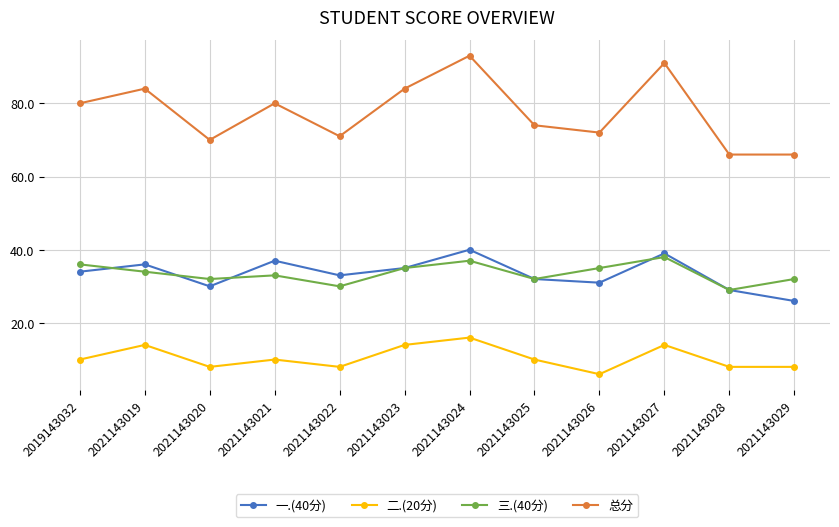

Reading right to left, list all the values displayed in this chart.

一.(40分): 2021143029=26	2021143028=29	2021143027=39	2021143026=31	2021143025=32	2021143024=40	2021143023=35	2021143022=33	2021143021=37	2021143020=30	2021143019=36	2019143032=34
二.(20分): 2021143029=8	2021143028=8	2021143027=14	2021143026=6	2021143025=10	2021143024=16	2021143023=14	2021143022=8	2021143021=10	2021143020=8	2021143019=14	2019143032=10
三.(40分): 2021143029=32	2021143028=29	2021143027=38	2021143026=35	2021143025=32	2021143024=37	2021143023=35	2021143022=30	2021143021=33	2021143020=32	2021143019=34	2019143032=36
总分: 2021143029=66	2021143028=66	2021143027=91	2021143026=72	2021143025=74	2021143024=93	2021143023=84	2021143022=71	2021143021=80	2021143020=70	2021143019=84	2019143032=80